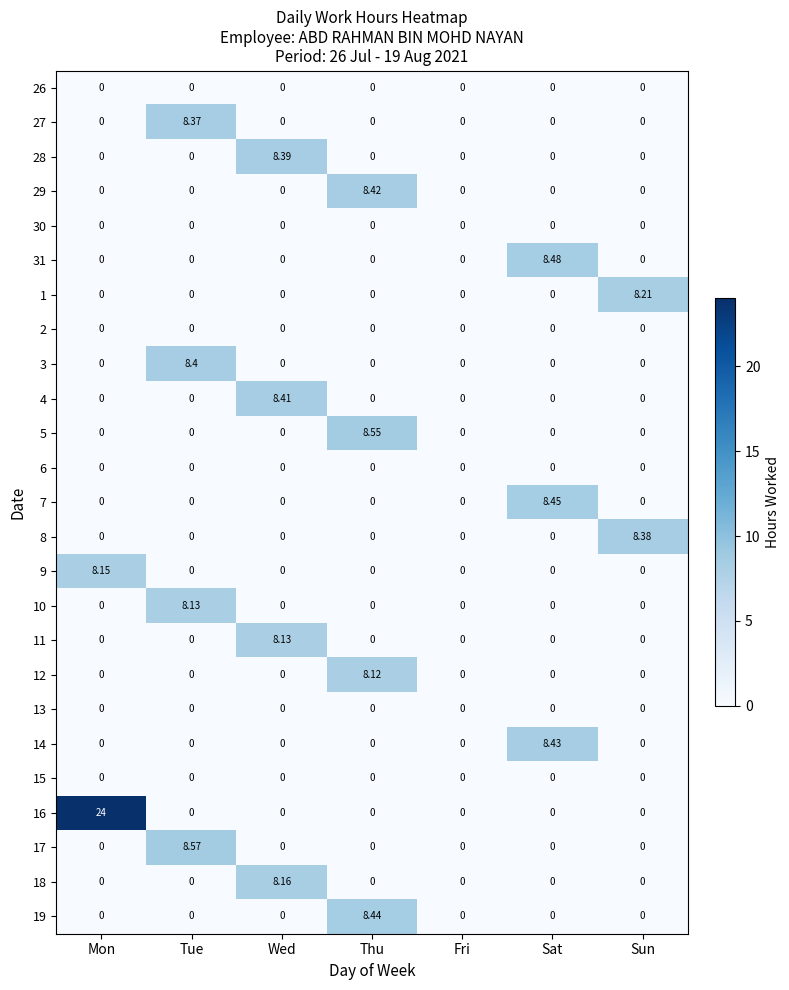

At which category is the sum across all series the highest?

Thu